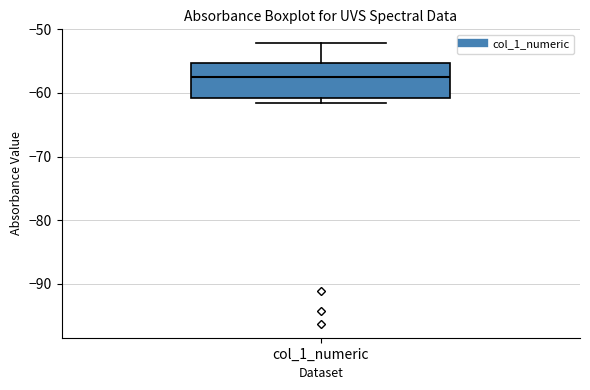

Read this box plot against the y-axis: the position of the median line, the range covered by the box, and the ends of both whiskers. The values are not printed on the chart, so give them approximately, as read against the axis.

median -58, box -61 to -55, whiskers -62 to -52